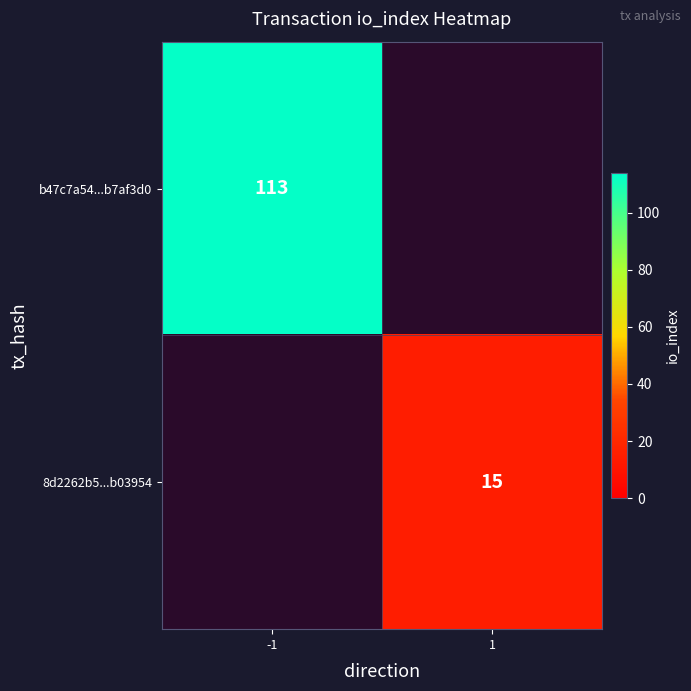

Which has a higher value, 1 or -1?

-1